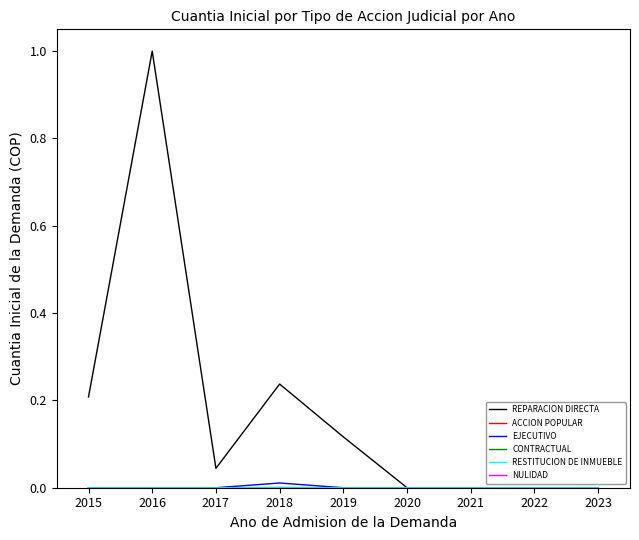

Reading right to left, list all the values displayed in this chart.

REPARACION DIRECTA: 2023=0.0	2022=0.0	2021=0.0	2020=0.0	2019=0.1	2018=0.2	2017=0.0	2016=1.0	2015=0.2
ACCION POPULAR: 2023=0.0	2022=0.0	2021=0.0	2020=0.0	2019=0.0	2018=0.0	2017=0.0	2016=0.0	2015=0.0
EJECUTIVO: 2023=0.0	2022=0.0	2021=0.0	2020=0.0	2019=0.0	2018=0.0	2017=0.0	2016=0.0	2015=0.0
CONTRACTUAL: 2023=0.0	2022=0.0	2021=0.0	2020=0.0	2019=0.0	2018=0.0	2017=0.0	2016=0.0	2015=0.0
RESTITUCION DE INMUEBLE: 2023=0.0	2022=0.0	2021=0.0	2020=0.0	2019=0.0	2018=0.0	2017=0.0	2016=0.0	2015=0.0
NULIDAD: 2023=0.0	2022=0.0	2021=0.0	2020=0.0	2019=0.0	2018=0.0	2017=0.0	2016=0.0	2015=0.0